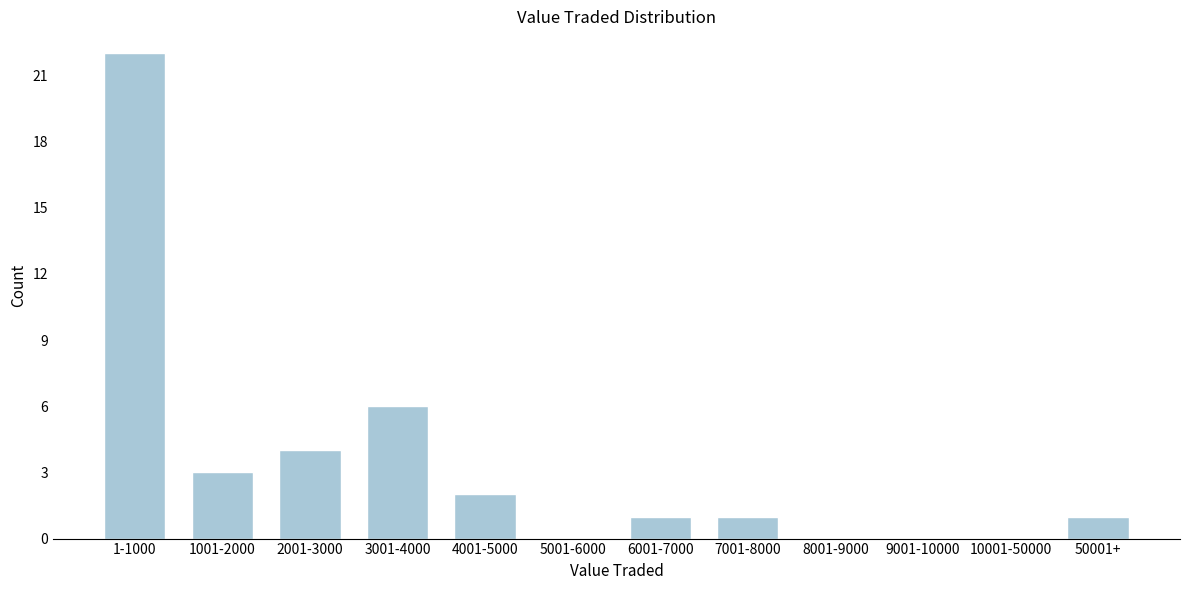

Reading right to left, transcribe all the data shown in this chart.

50001+=1	10001-50000=0	9001-10000=0	8001-9000=0	7001-8000=1	6001-7000=1	5001-6000=0	4001-5000=2	3001-4000=6	2001-3000=4	1001-2000=3	1-1000=22